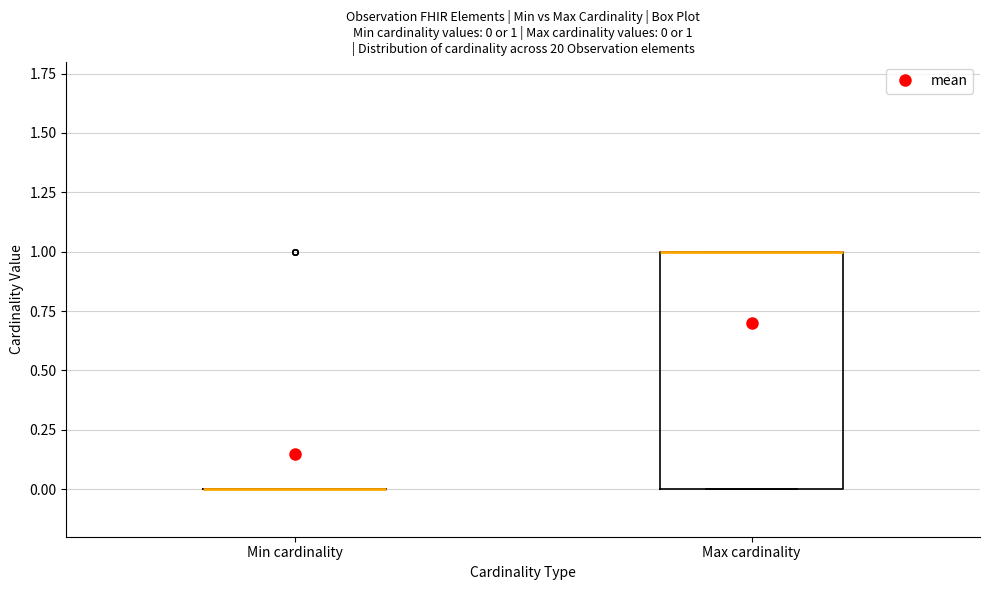

Which box is the tallest, from its lower edge to its upper edge?

Max cardinality